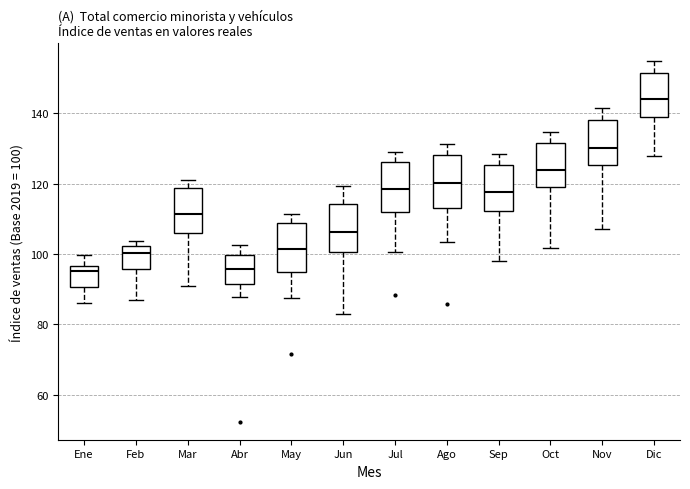

Where is the upper edge of the box for Jun on the y-axis? The values are not printed on the chart, so give them approximately, as read against the axis.

114